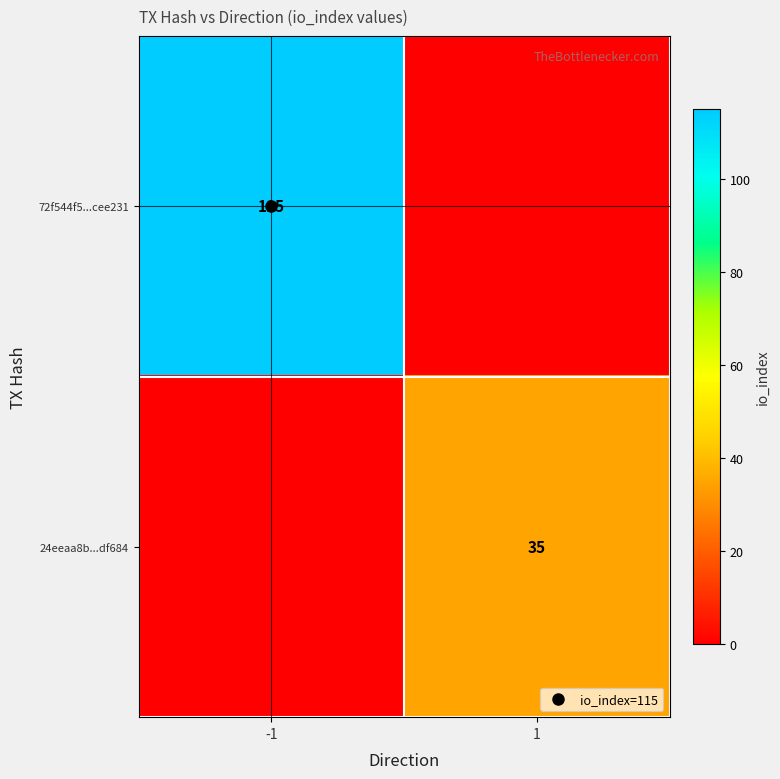

Which series changed the most between -1 and 1?

72f544f5...cee231